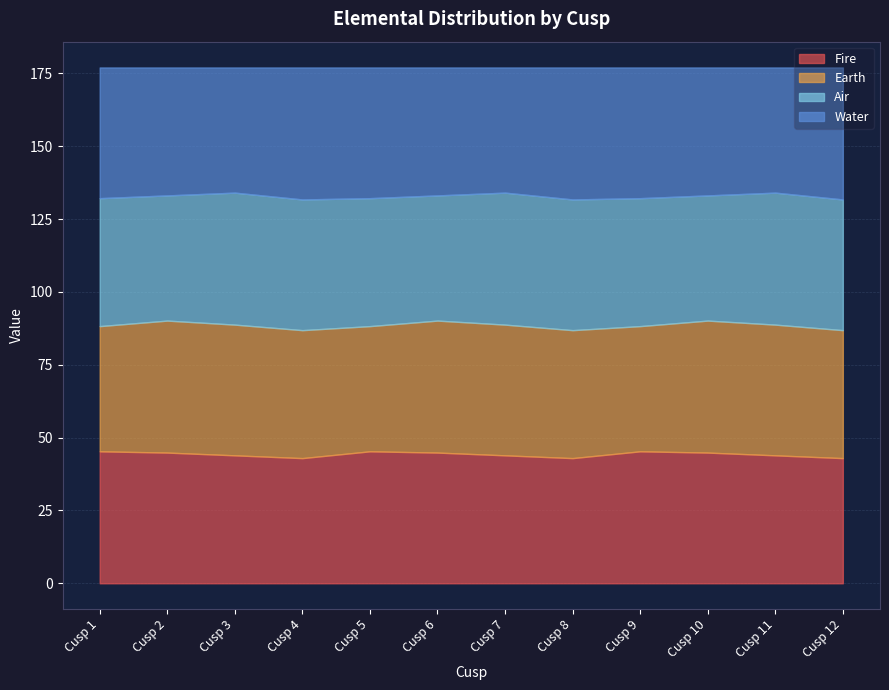

What is the difference between the Water values at Cusp 7 and Cusp 10?

1.0